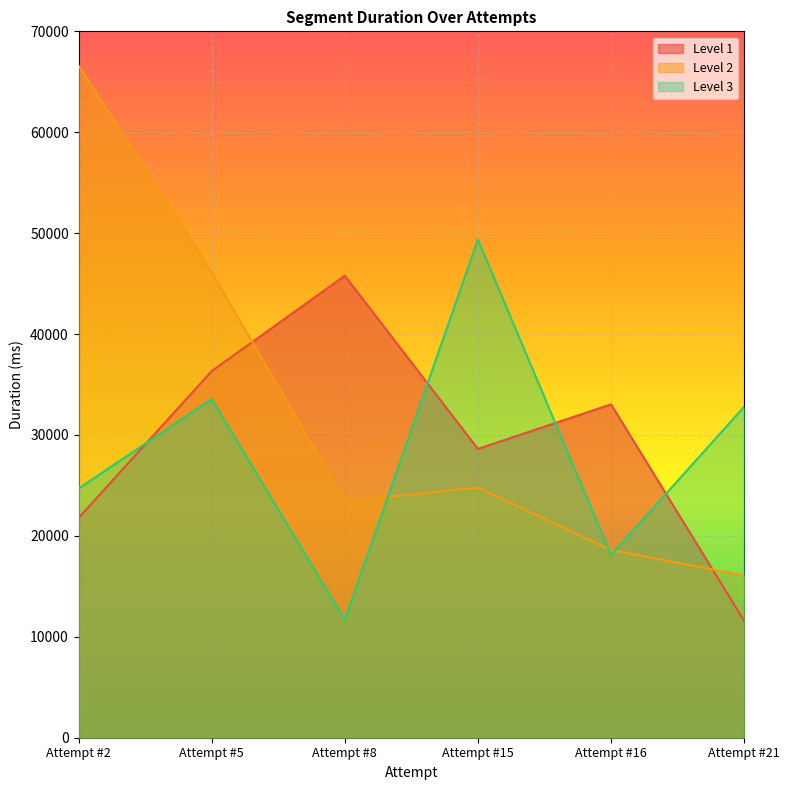

How many times do Level 1 and Level 3 cross each other?

4